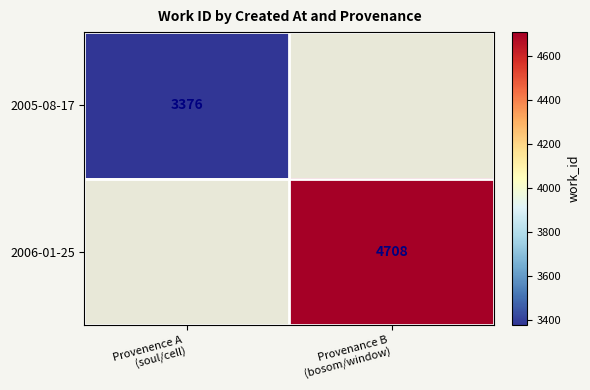

At Provenence A (soul/cell), list the series in order from largest to smallest.

2005-08-17, 2006-01-25